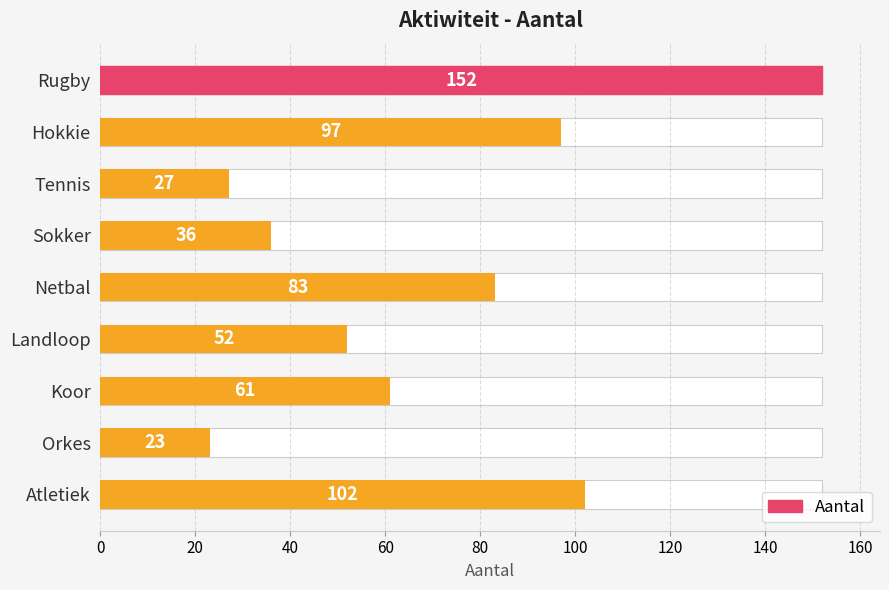

Reading right to left, list all the values displayed in this chart.

102	23	61	52	83	36	27	97	152